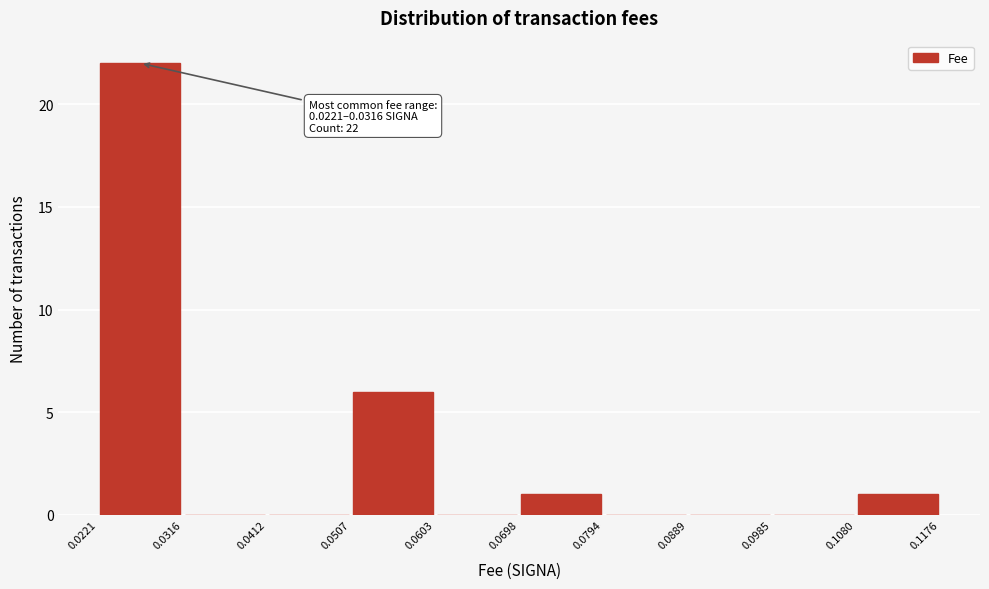

Over which range of the x-axis is the bar tallest?

0.0221 to 0.0316